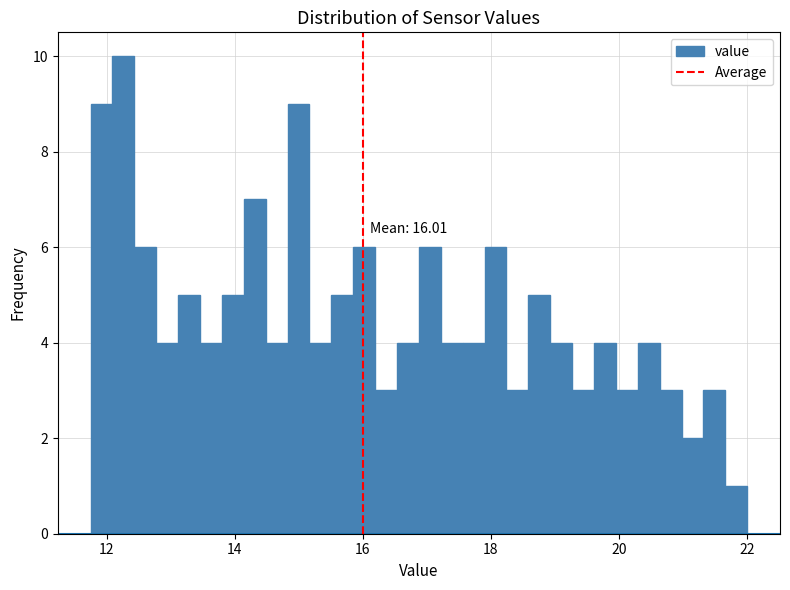

Around what value on the x-axis is the tallest bar? Give the approximate position of its centre, as read against the axis.

12.2